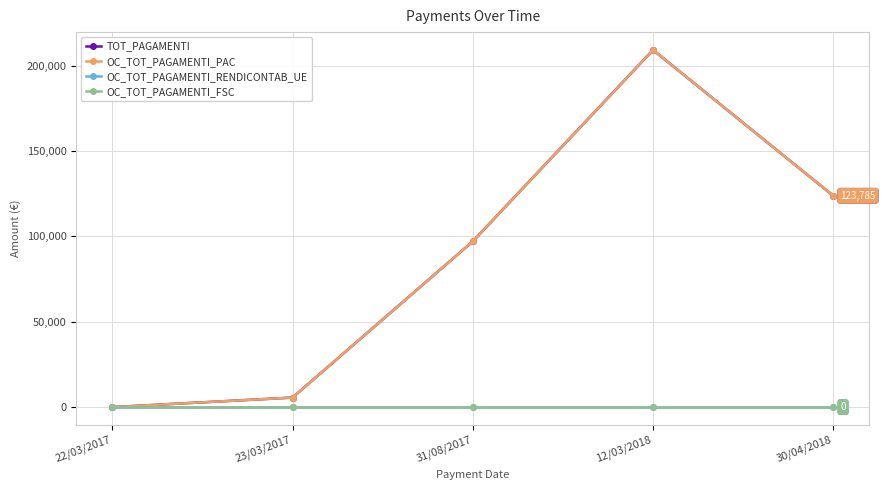

Is this an area chart (filled region under the line)?

No